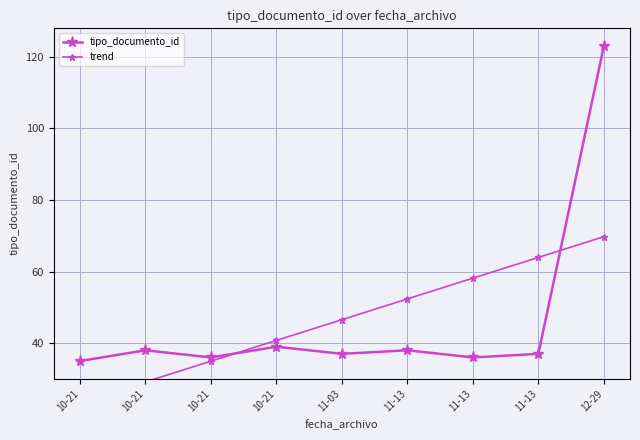

What is the minimum value shown in the chart?

23.4